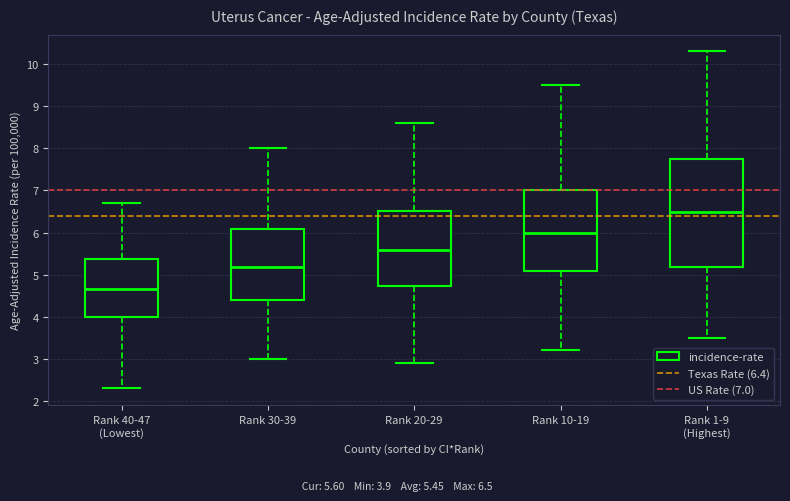

Which box has the lowest median line?

Rank 40-47 (Lowest)